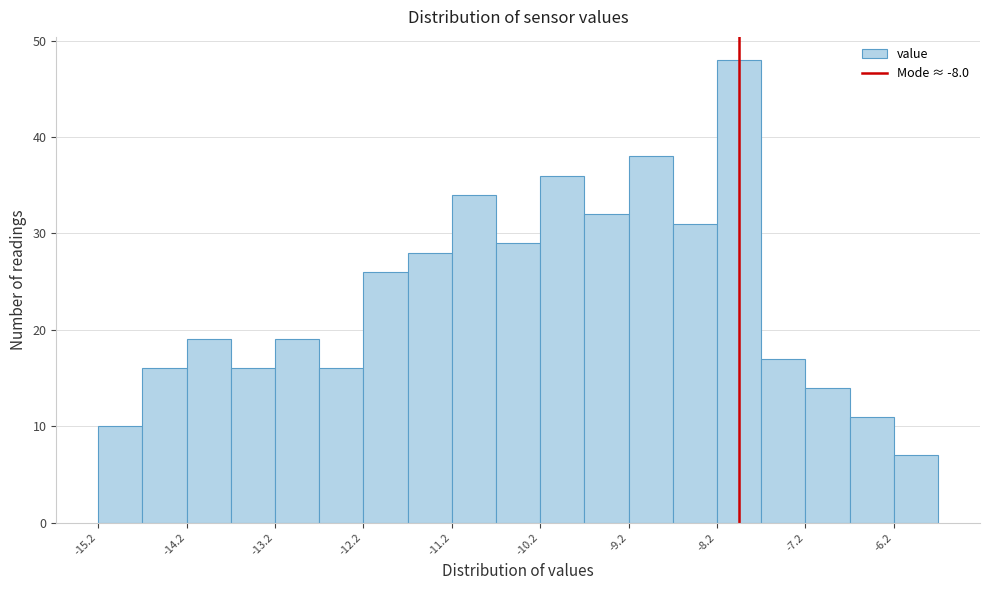

Reading left to right, list every bar in this chart as the range it spans on the x-axis followed by its height. Neither the bar edges nor the heights are printed on the chart, so give them approximately, as read against the axes.

-15.25 to -14.75: 10
-14.75 to -14.25: 16
-14.25 to -13.75: 19
-13.75 to -13.25: 16
-13.25 to -12.75: 19
-12.75 to -12.25: 16
-12.25 to -11.75: 26
-11.75 to -11.25: 28
-11.25 to -10.75: 34
-10.75 to -10.25: 29
-10.25 to -9.75: 36
-9.75 to -9.25: 32
-9.25 to -8.75: 38
-8.75 to -8.25: 31
-8.25 to -7.75: 48
-7.75 to -7.25: 17
-7.25 to -6.75: 14
-6.75 to -6.25: 11
-6.25 to -5.75: 7